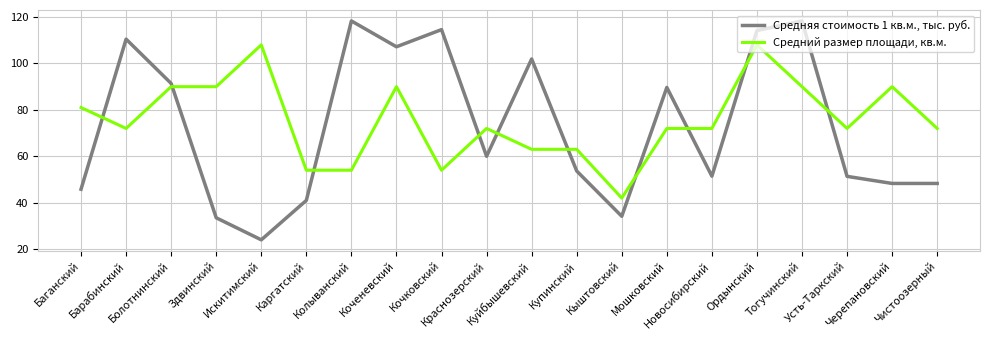

What is the minimum value shown in the chart?

24.0